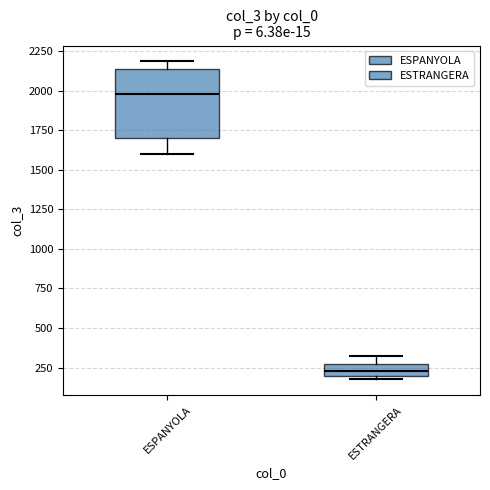

Where is the upper edge of the box for ESTRANGERA on the y-axis? The values are not printed on the chart, so give them approximately, as read against the axis.

250